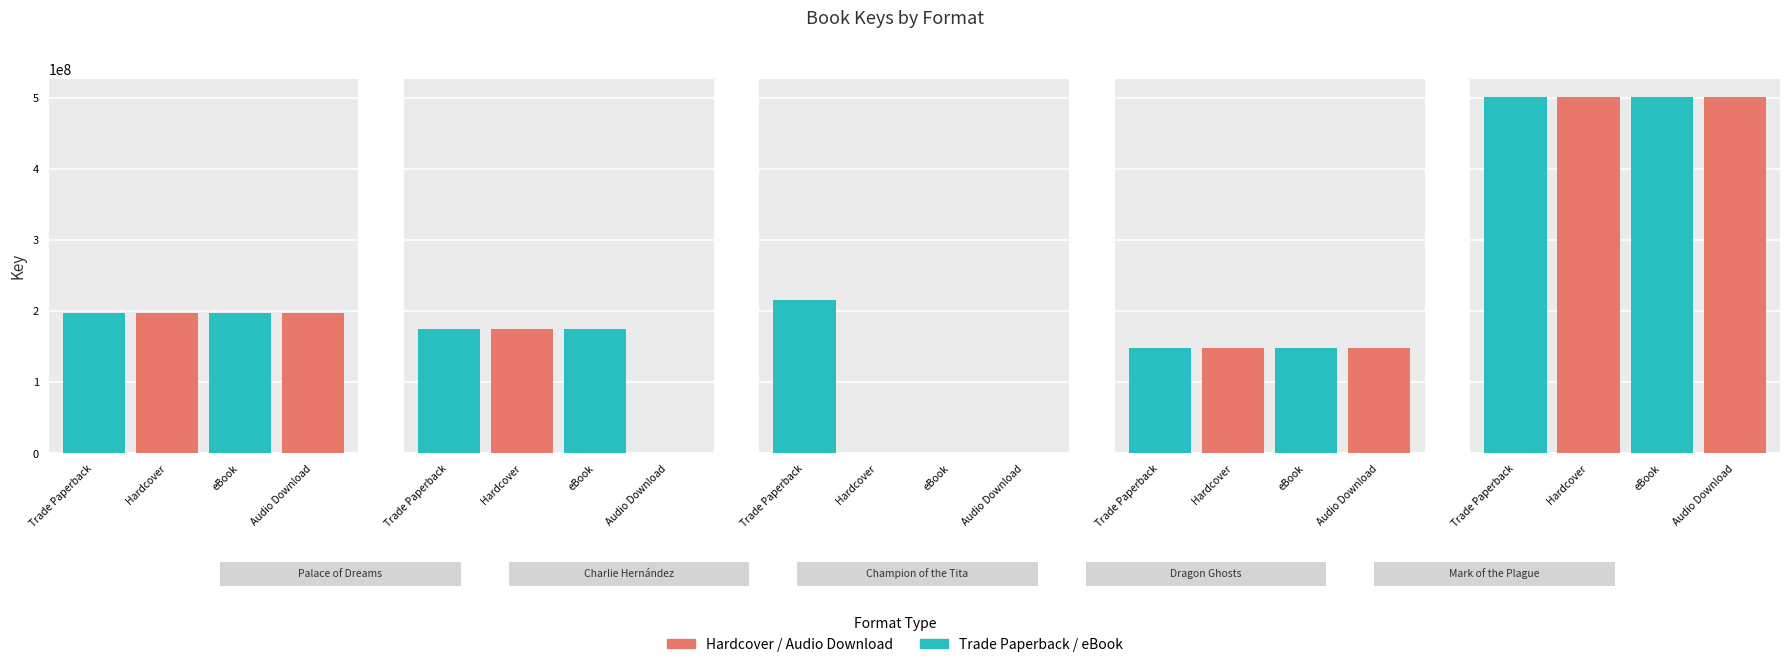

What is the approximate value of eBook at Palace of Dreams, to the nearest 100?

197664700